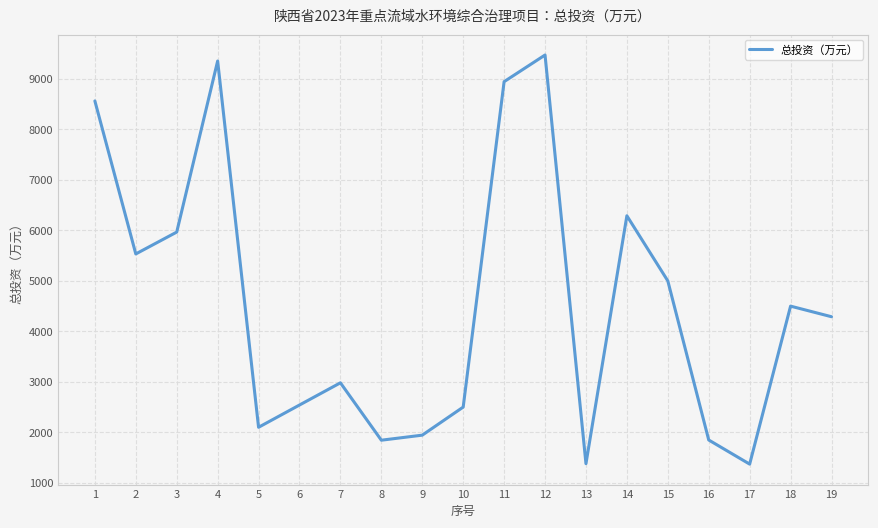

What is the difference between the maximum and minimum values?

8105